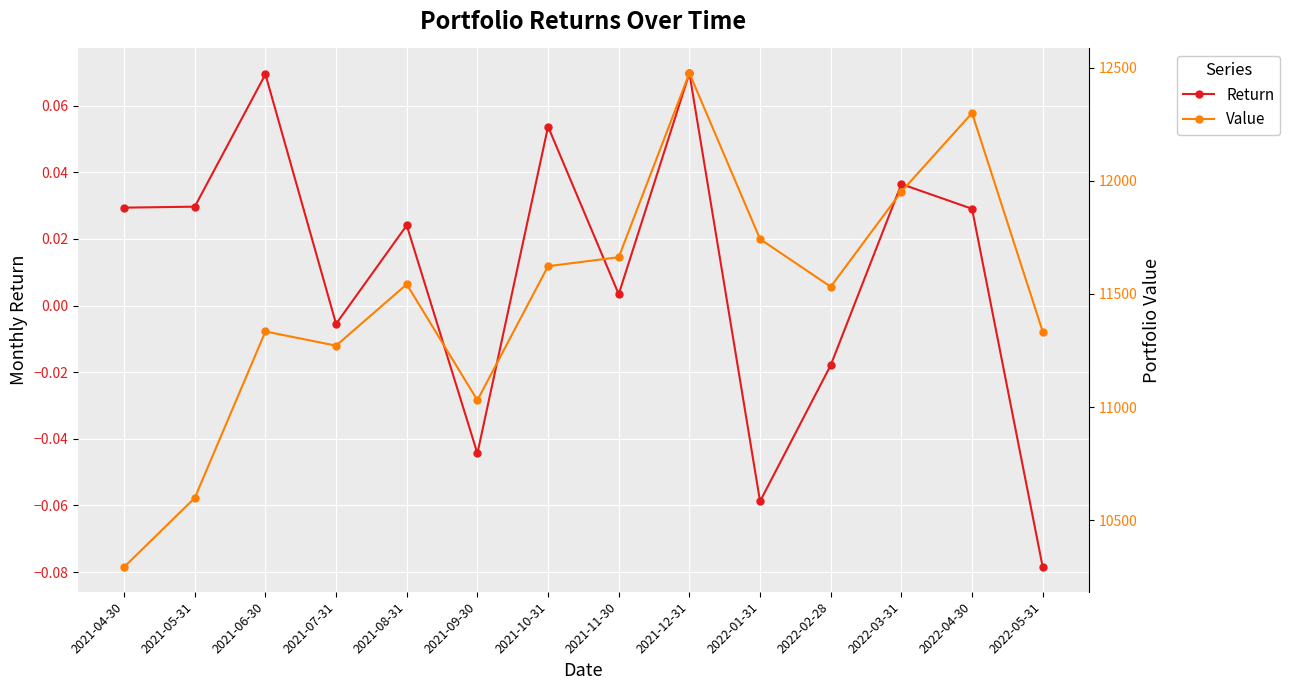

How many values in the Return series are below 0?

5